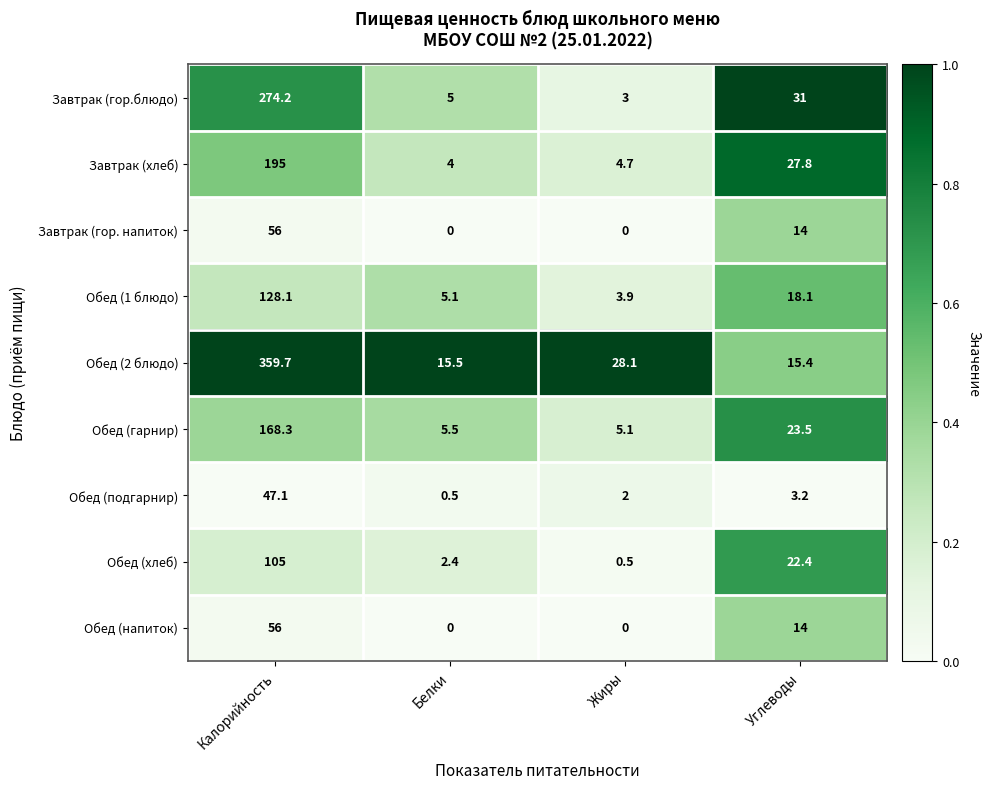

At which category is the sum across all series the highest?

Калорийность